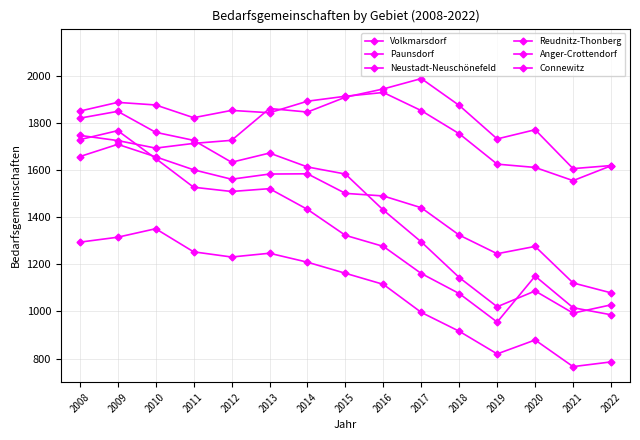

How many values in the Reudnitz-Thonberg series are below 1583?

7